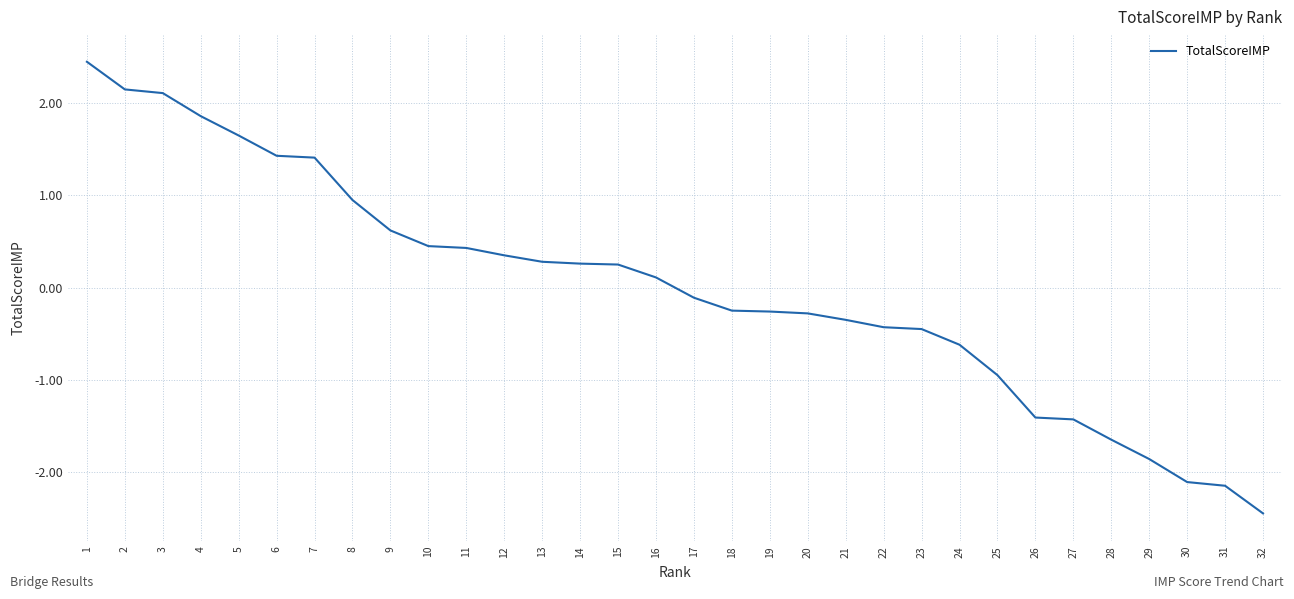

The chart shows a value of 0.7 at 2. True or false?

False